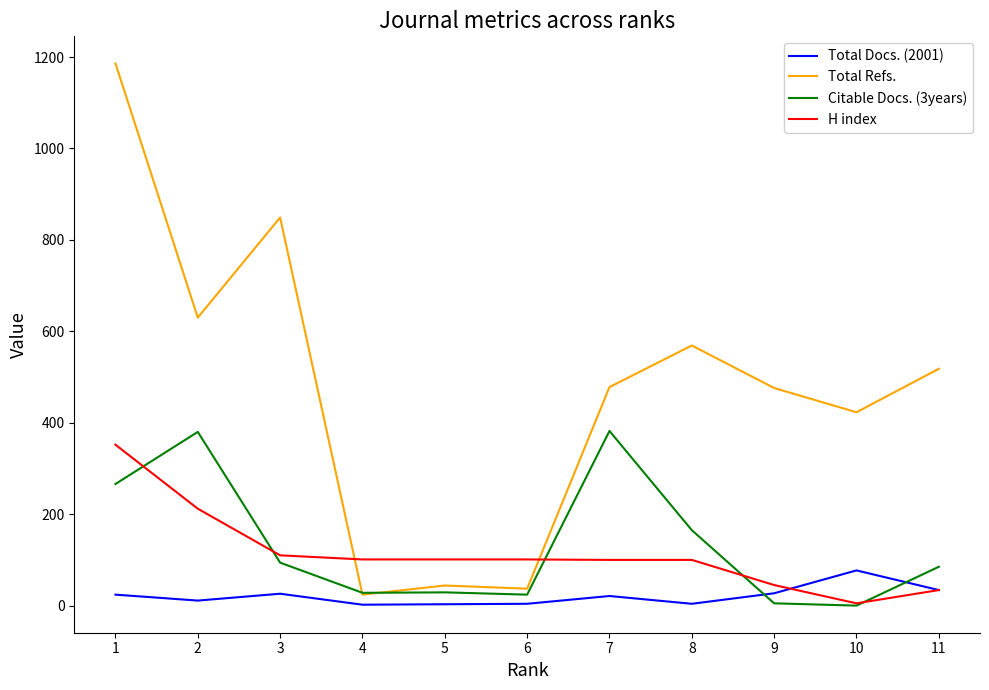

True or false: Total Docs. (2001) and Total Refs. cross at least once.

False